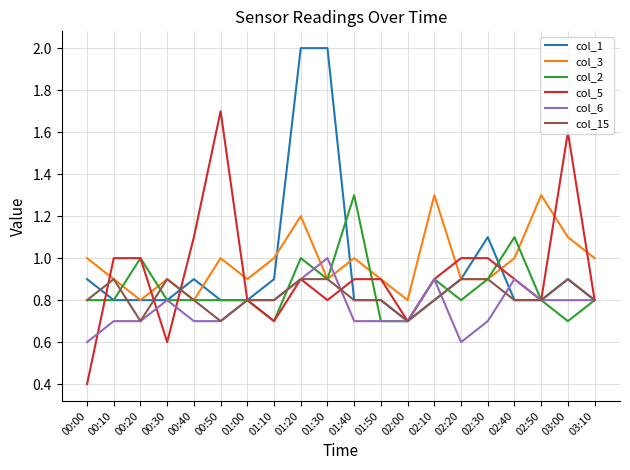

Which series changed the most between 02:50 and 03:00?

col_5